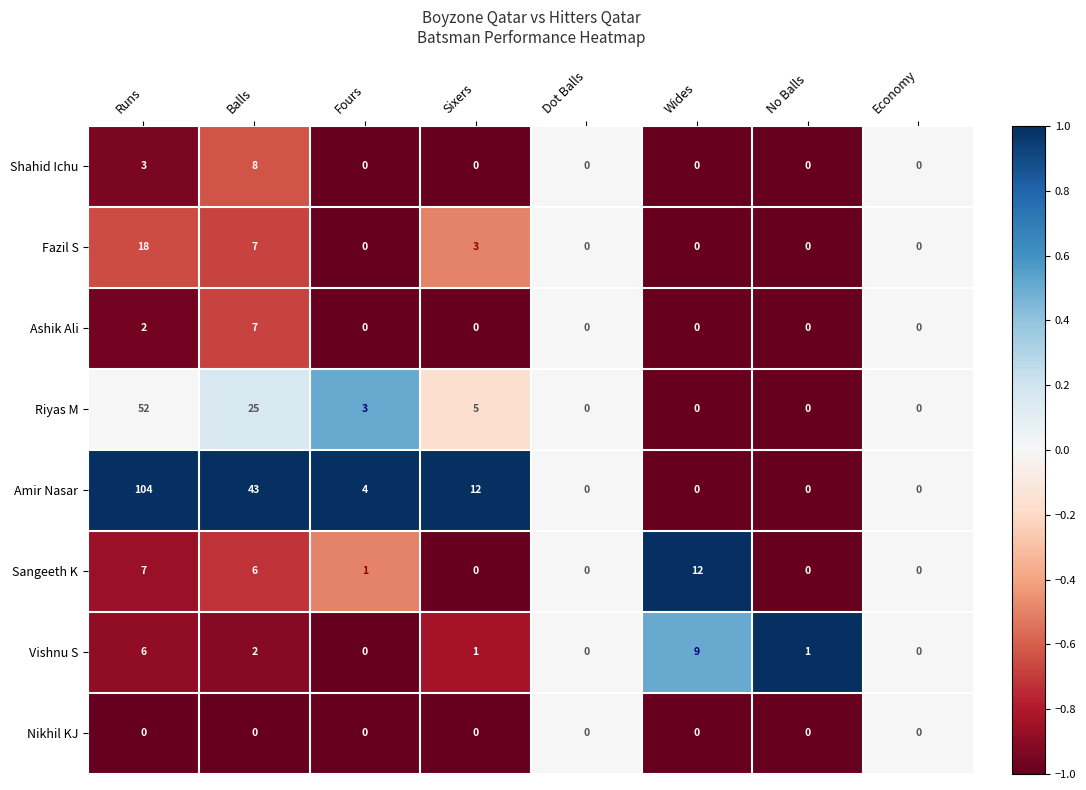

At which category is the sum across all series the highest?

Runs